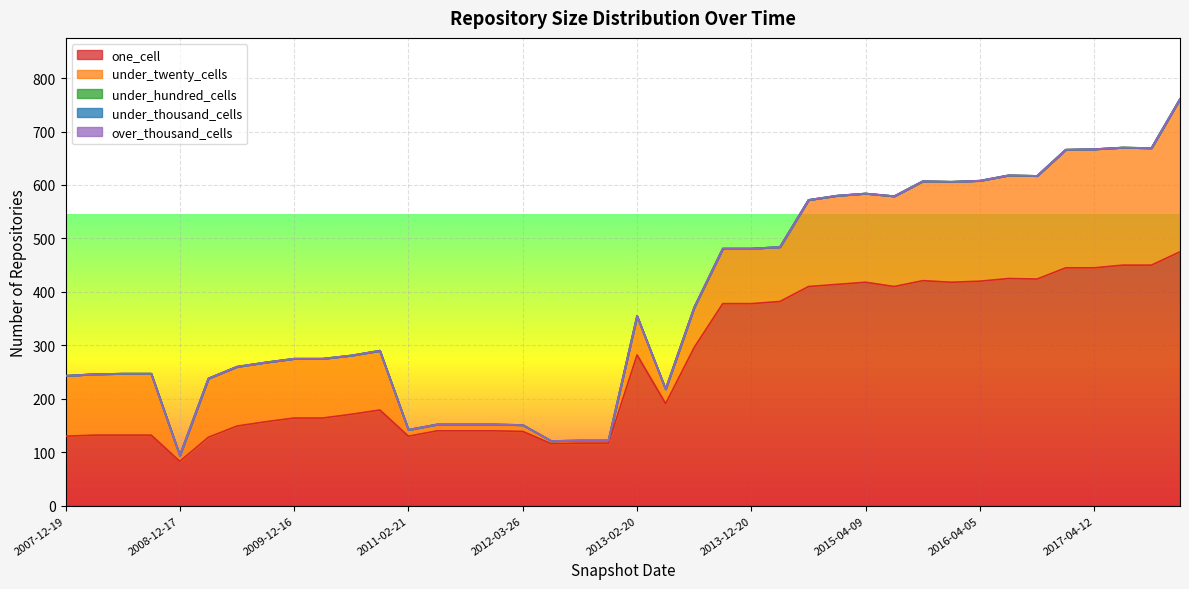

What is the label of the 15th point from the left?

2011-09-05